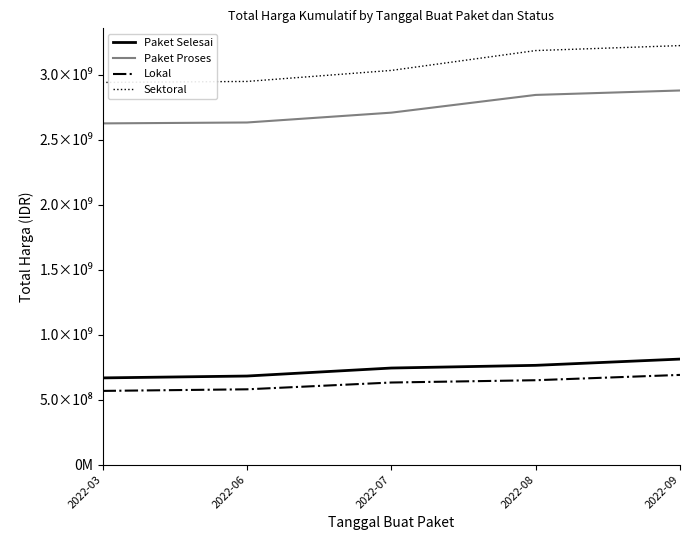

Which series has the largest total across all categories?

Sektoral